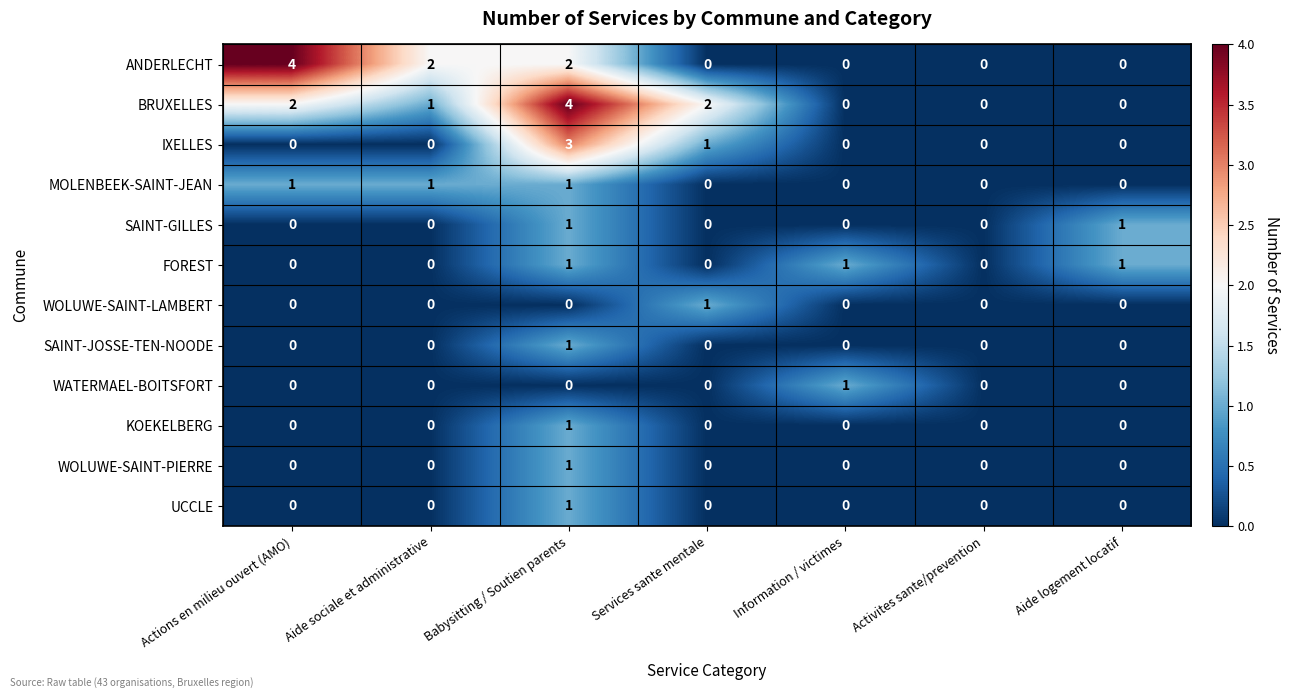

What is the total value across all series at Aide sociale et administrative?

4